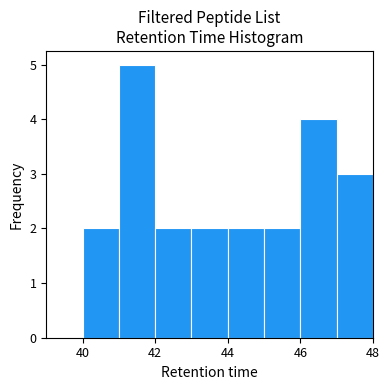

Over which range of the x-axis is the bar tallest?

41 to 42